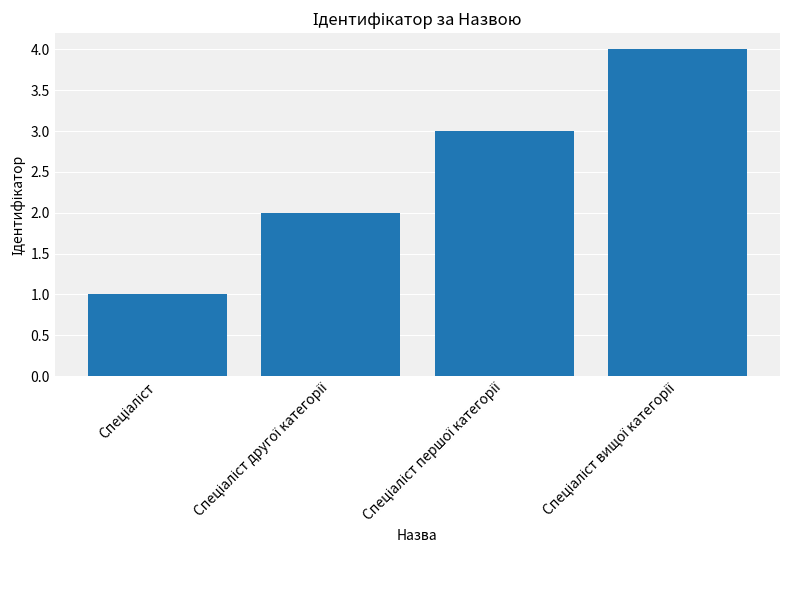

Does the chart contain stacked bars?

No